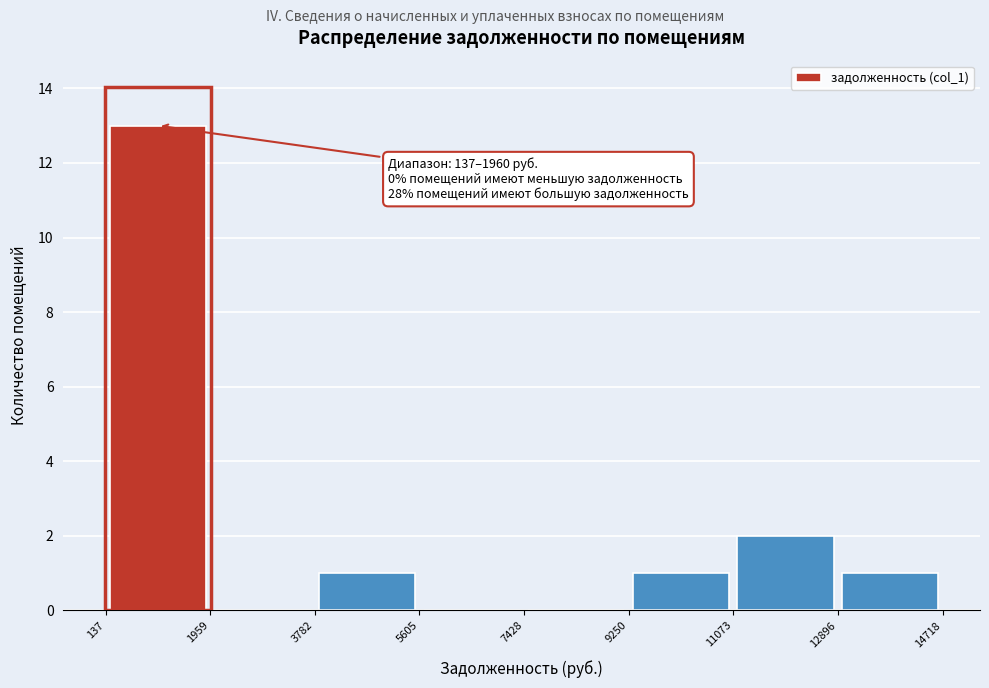

Which range on the x-axis has the tallest bar?

137 to 1959